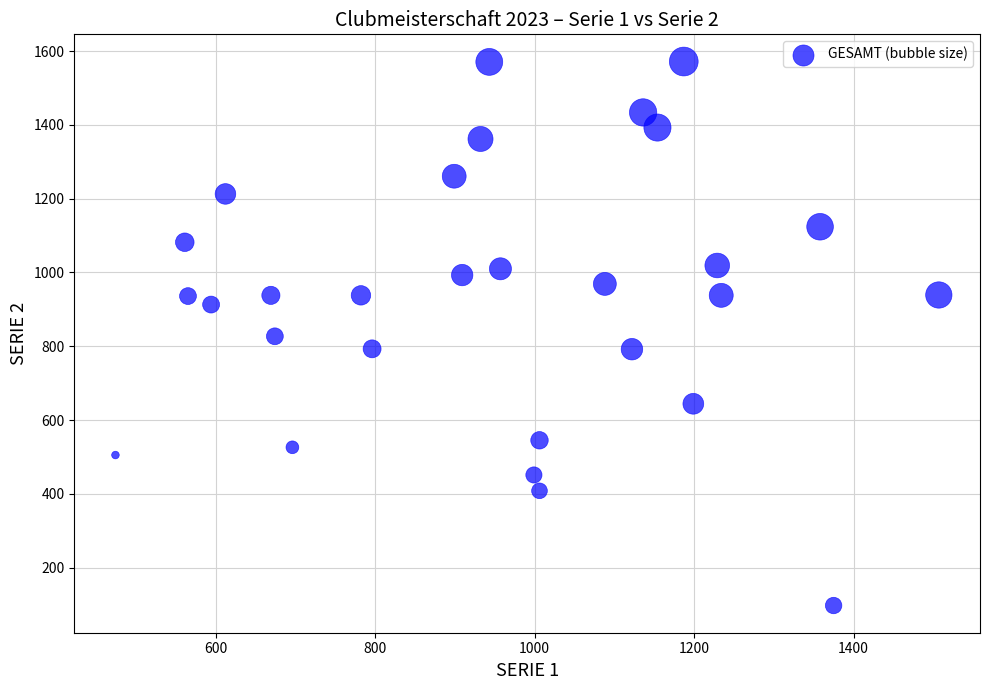

What is the range of X values (max minus min)?

1033